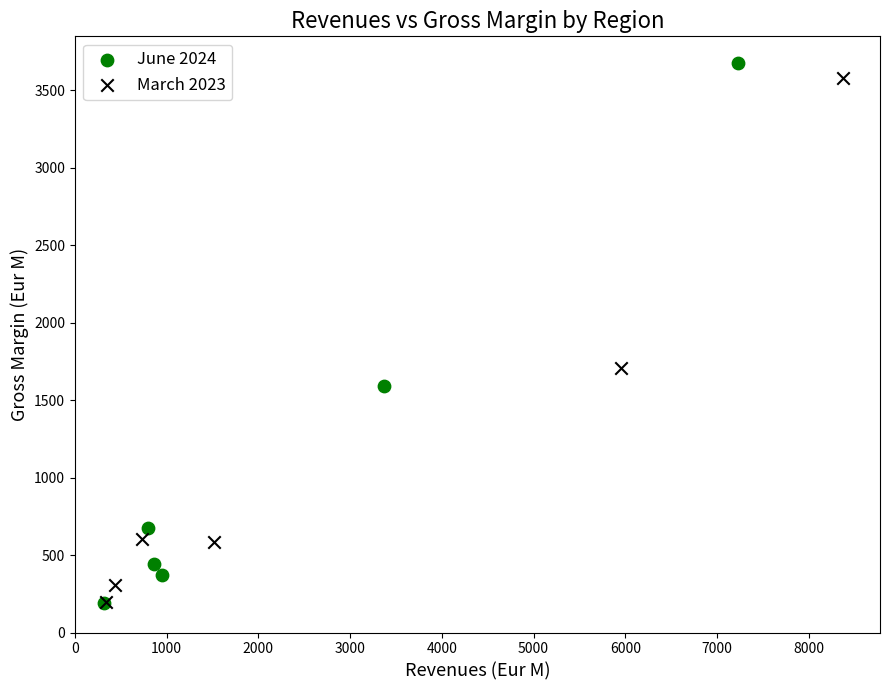

Which series has the widest spread of Y values?

June 2024